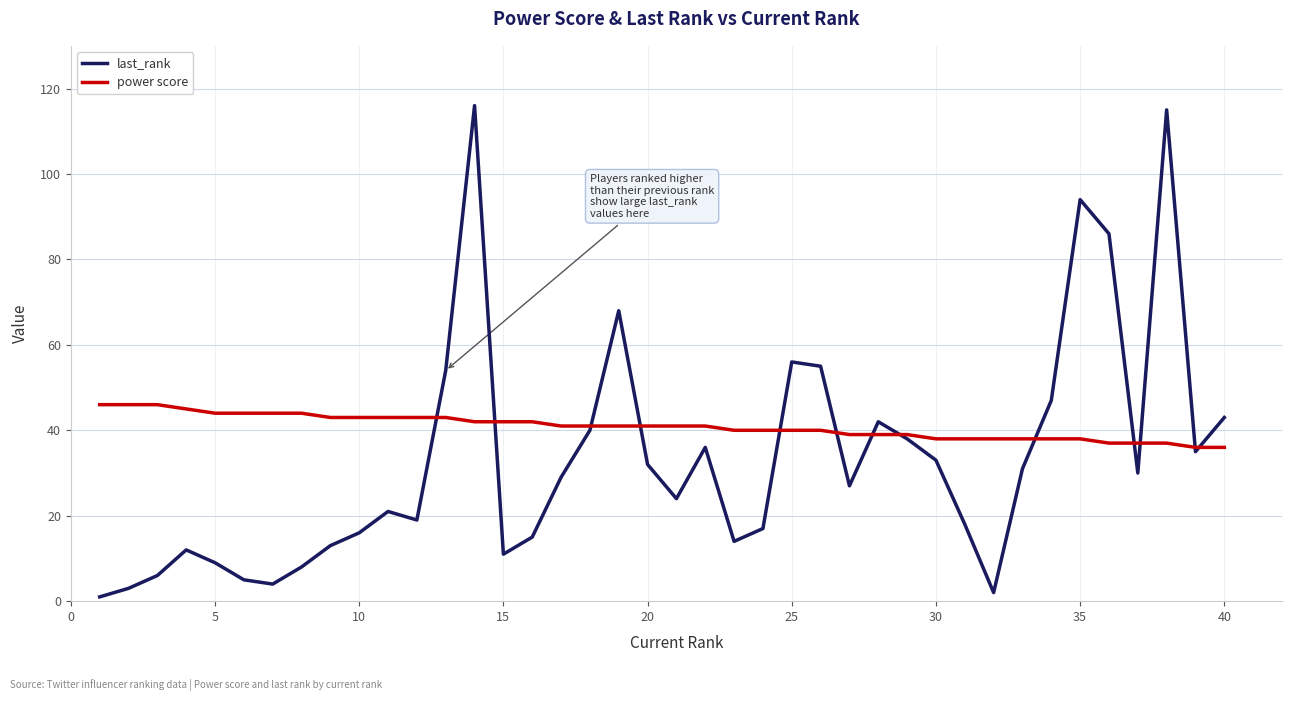

What is the maximum value shown in the chart?

116